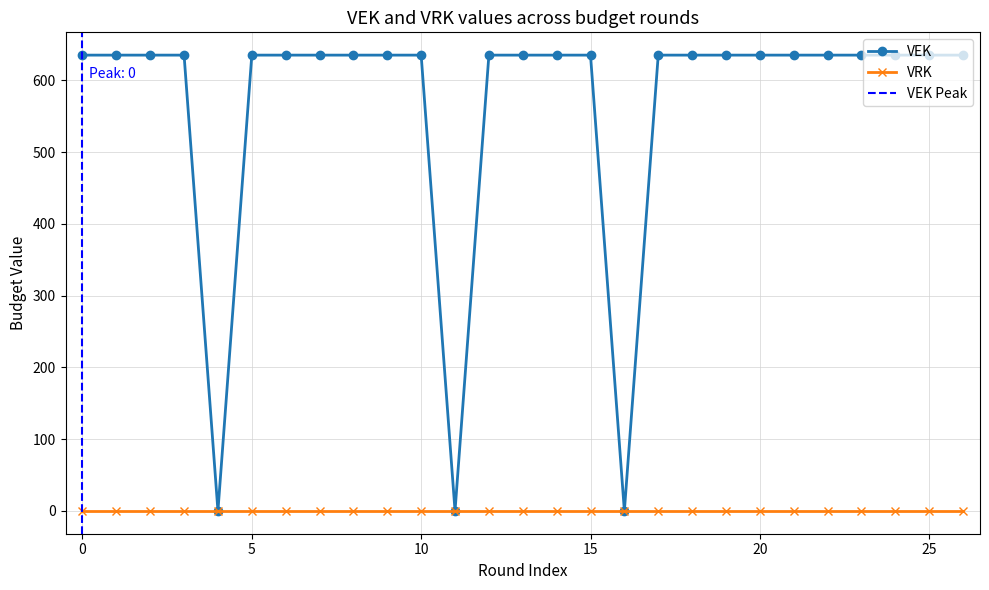

Does the chart have visible grid lines?

Yes